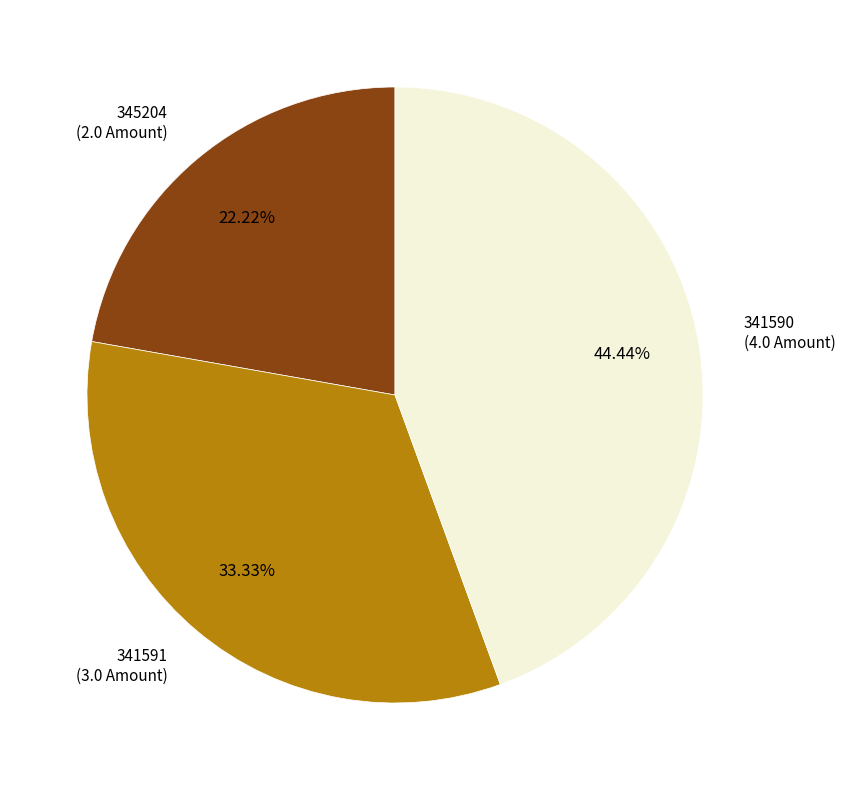

To the nearest percent, what is the difference between the largest and smallest slice percentages?

22%